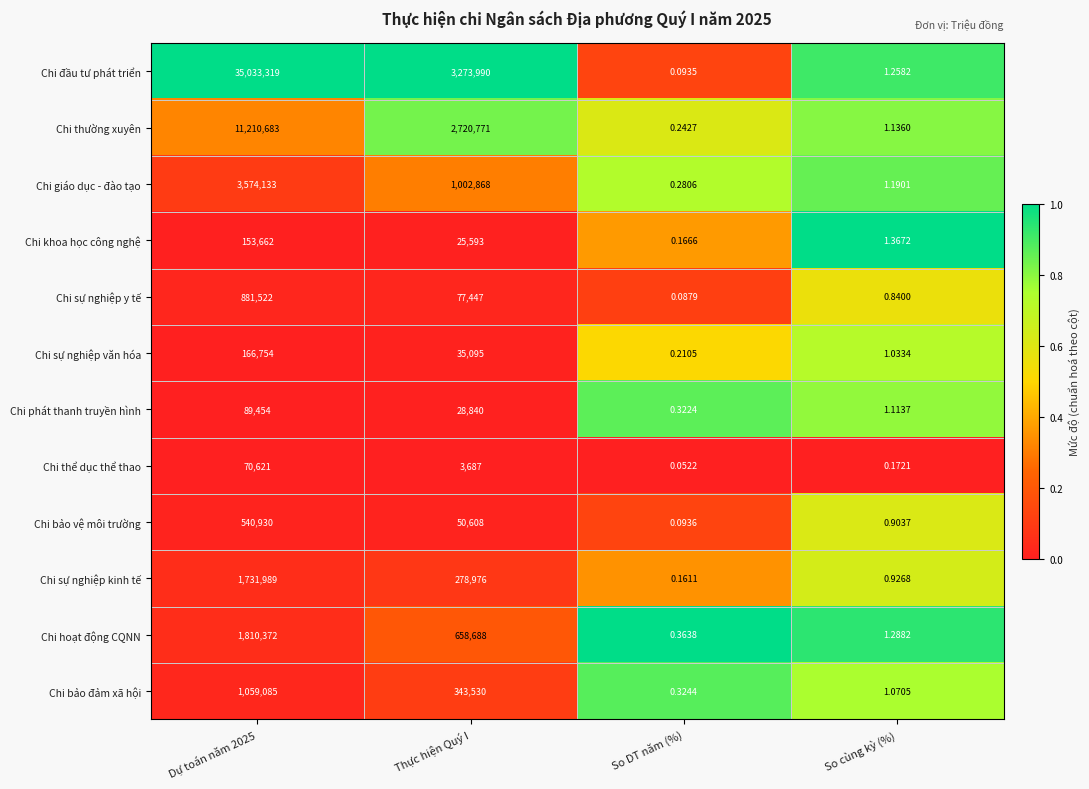

At how many categories does at least one series exceed 0?

4